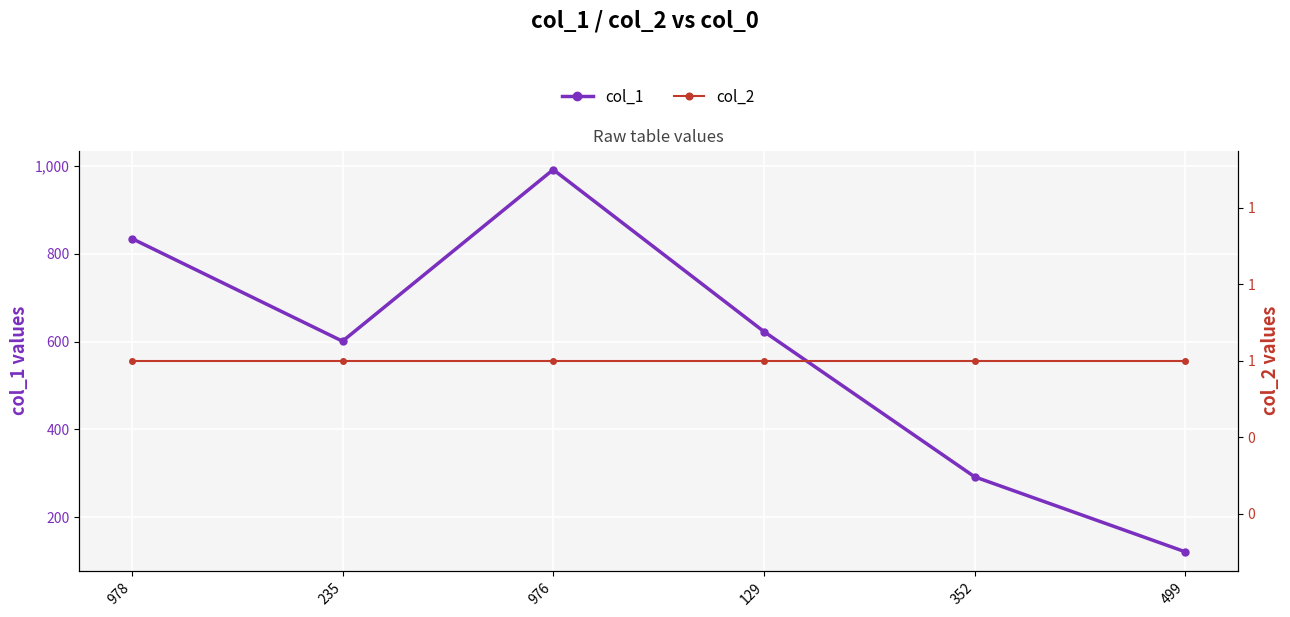

Which series has the largest range (max minus min)?

col_1